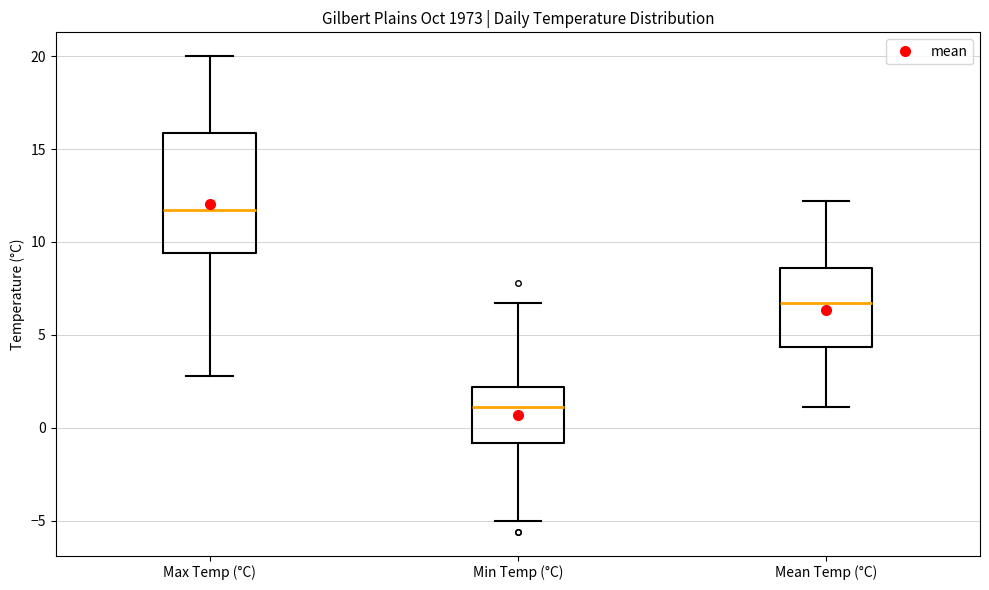

Reading left to right, transcribe this box plot: for each box, give where its median line is, the range the box spans, and where its two whiskers end, as read against the y-axis. The values are not printed on the chart, so give them approximately, as read against the axis.

Max Temp (°C): median 11.5, box 9.5 to 16.0, whiskers 3.0 to 20.0
Min Temp (°C): median 1.0, box -1.0 to 2.0, whiskers -5.0 to 6.5
Mean Temp (°C): median 6.5, box 4.5 to 8.5, whiskers 1.0 to 12.0